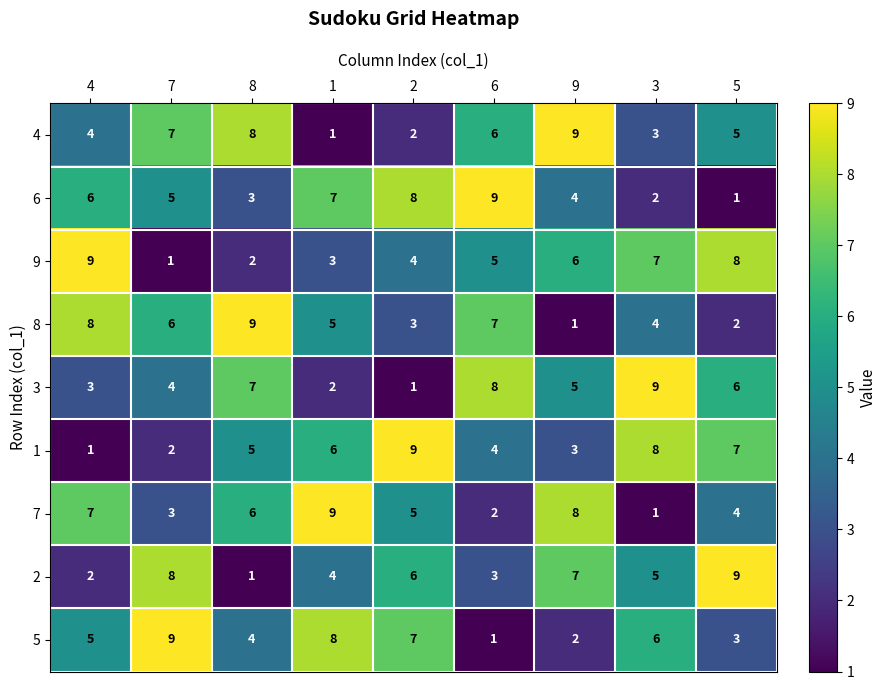

List the labels in order of 4 value, largest first.

9, 8, 7, 6, 5, 4, 3, 2, 1